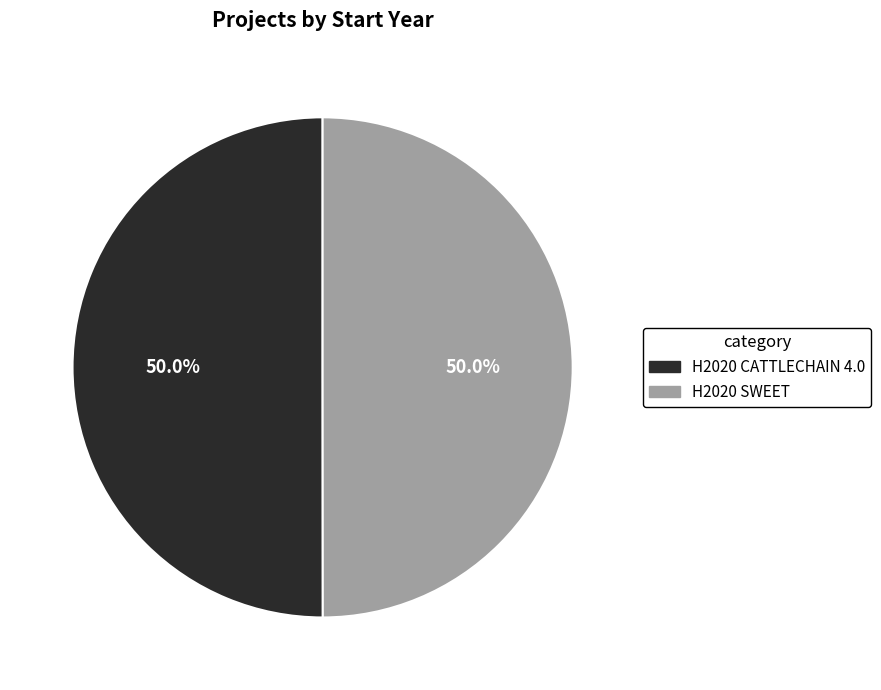

Is it true that H2020 CATTLECHAIN 4.0 is 62% of the pie?

False